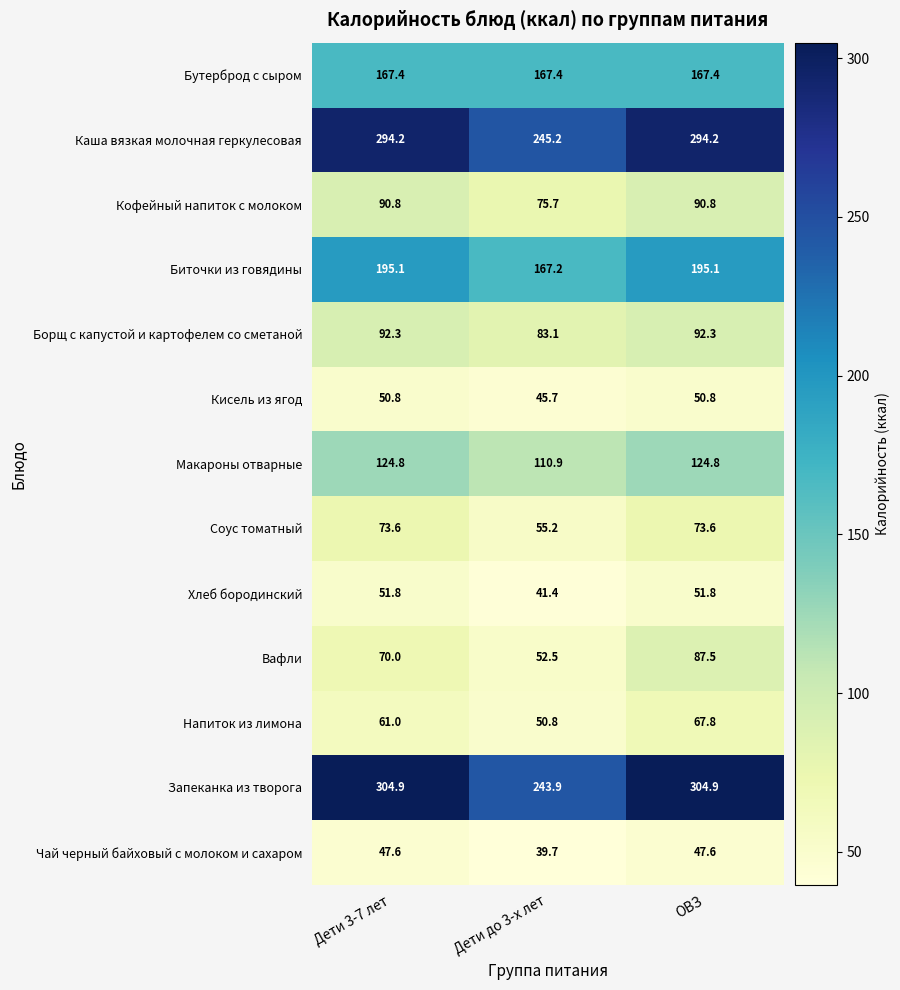

At which category is the sum across all series the highest?

ОВЗ